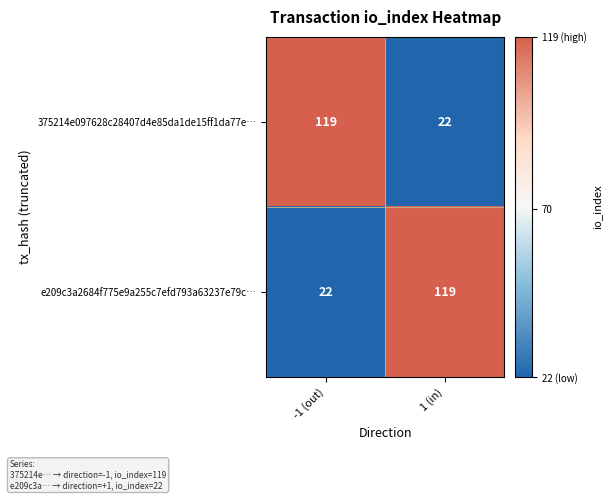

What is the smallest value displayed?

22